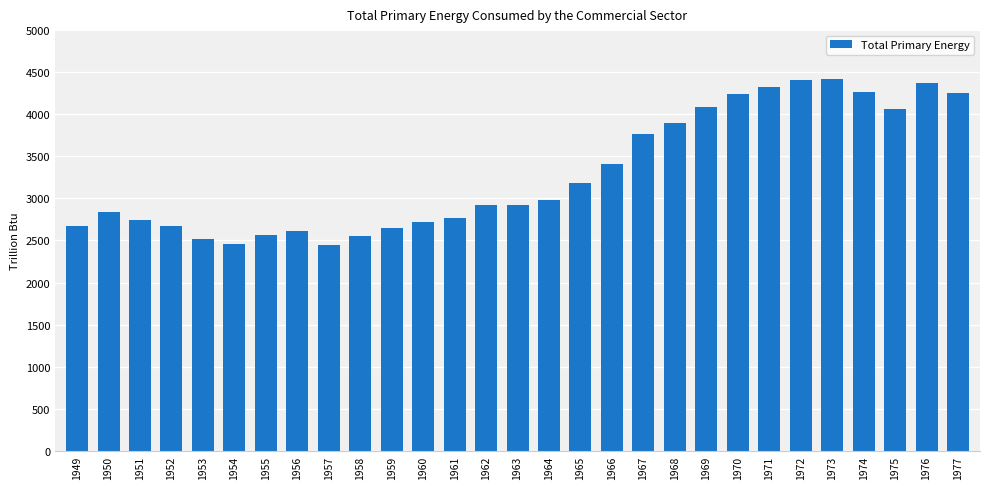

Where does the data first go above 2923?

1962